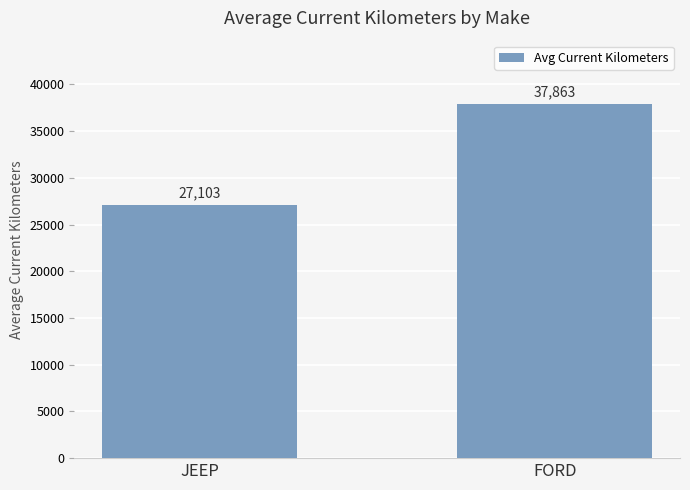

The value at FORD is 53036. True or false?

False